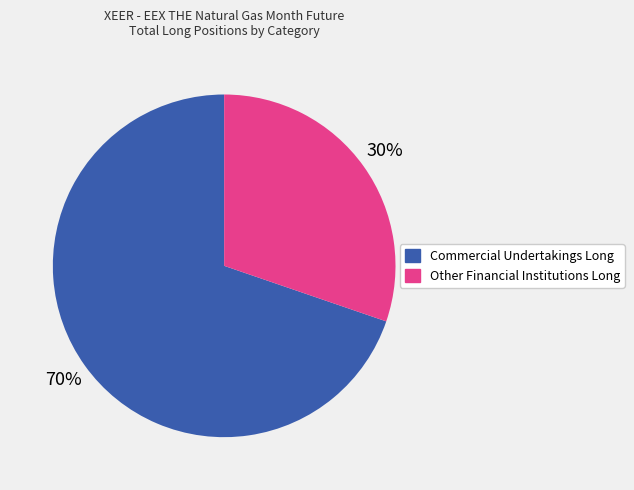

Does Commercial Undertakings Long represent more than half of the total?

Yes